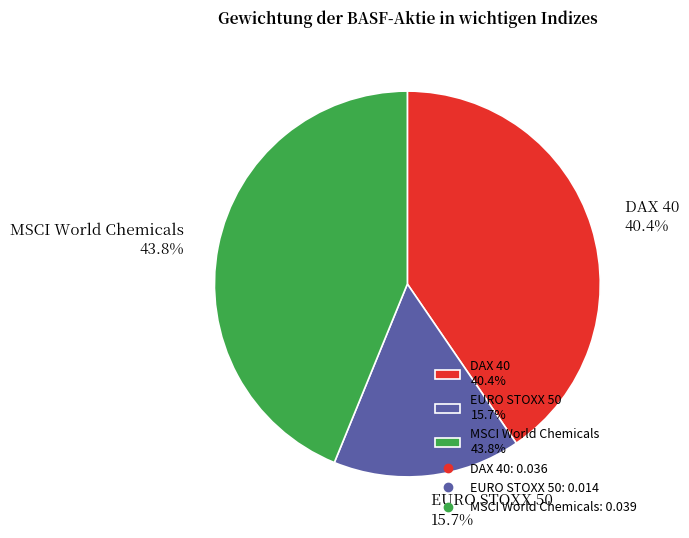

Does MSCI World Chemicals represent more than half of the total?

No